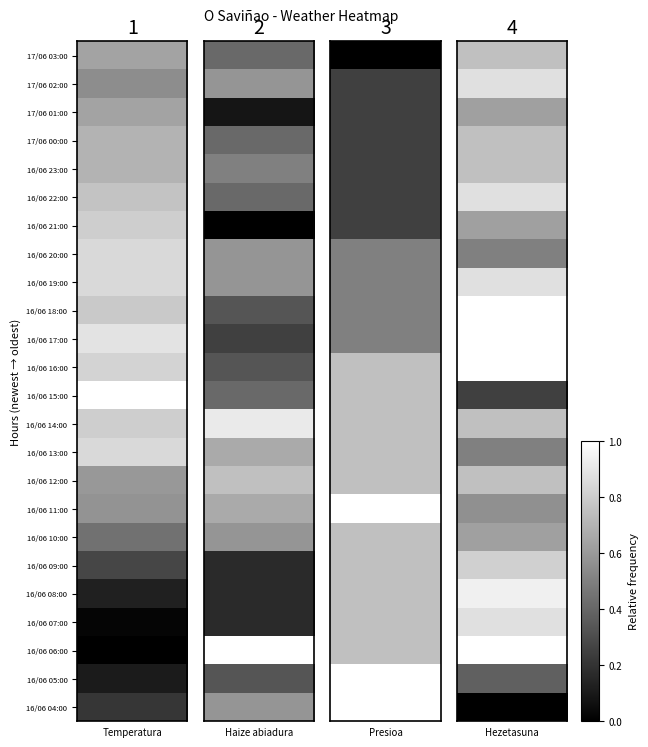

Count the number of data series in this chart.

24